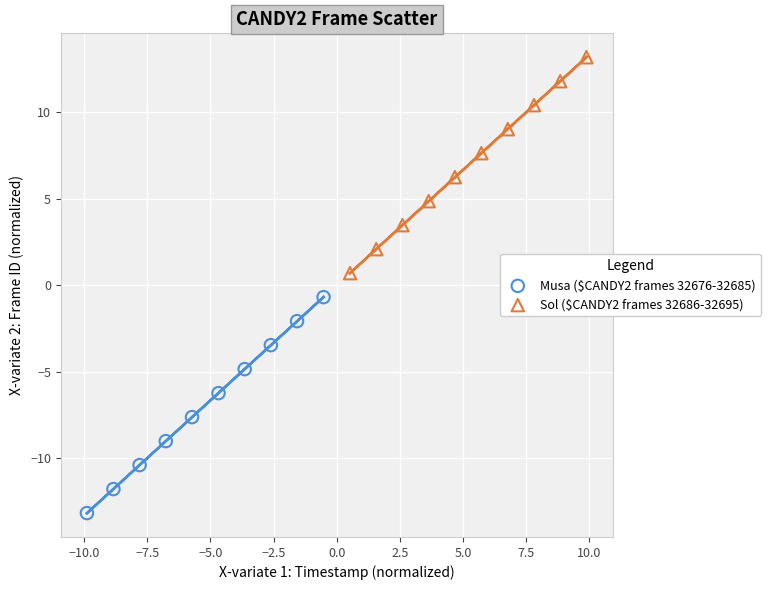

Which series reaches the maximum Y coordinate?

Sol ($CANDY2 frames 32686-32695)